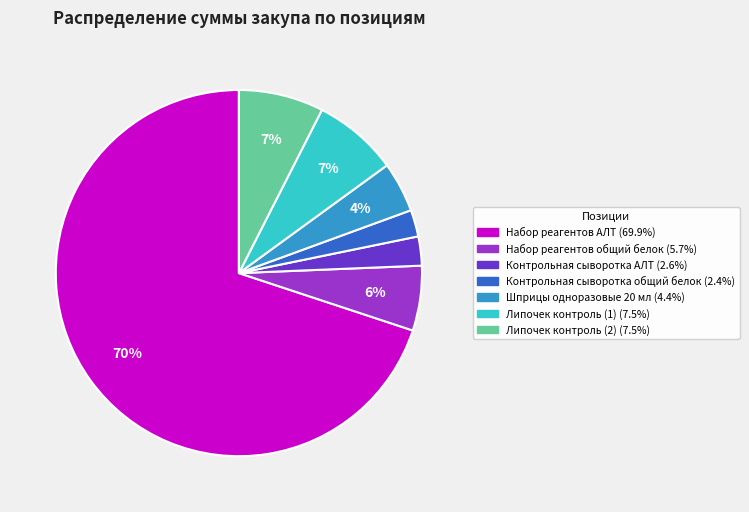

To the nearest percent, what portion does Липочек контроль (2) represent?

7%